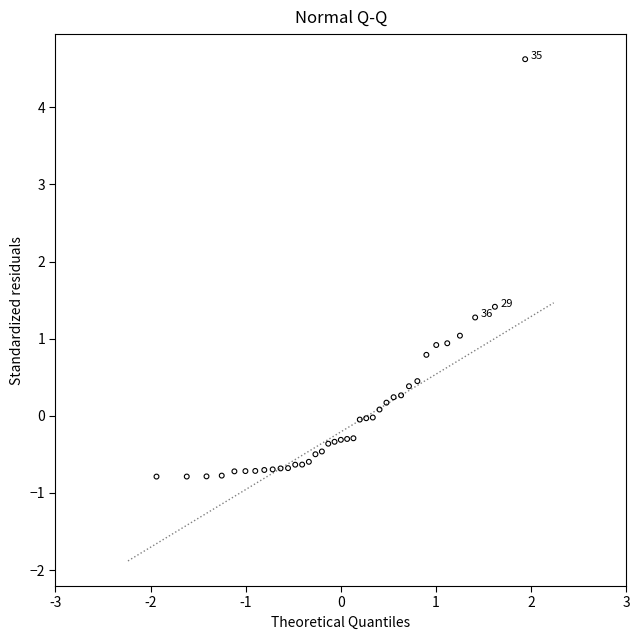

What is the range of Y values (max minus min)?

5.4